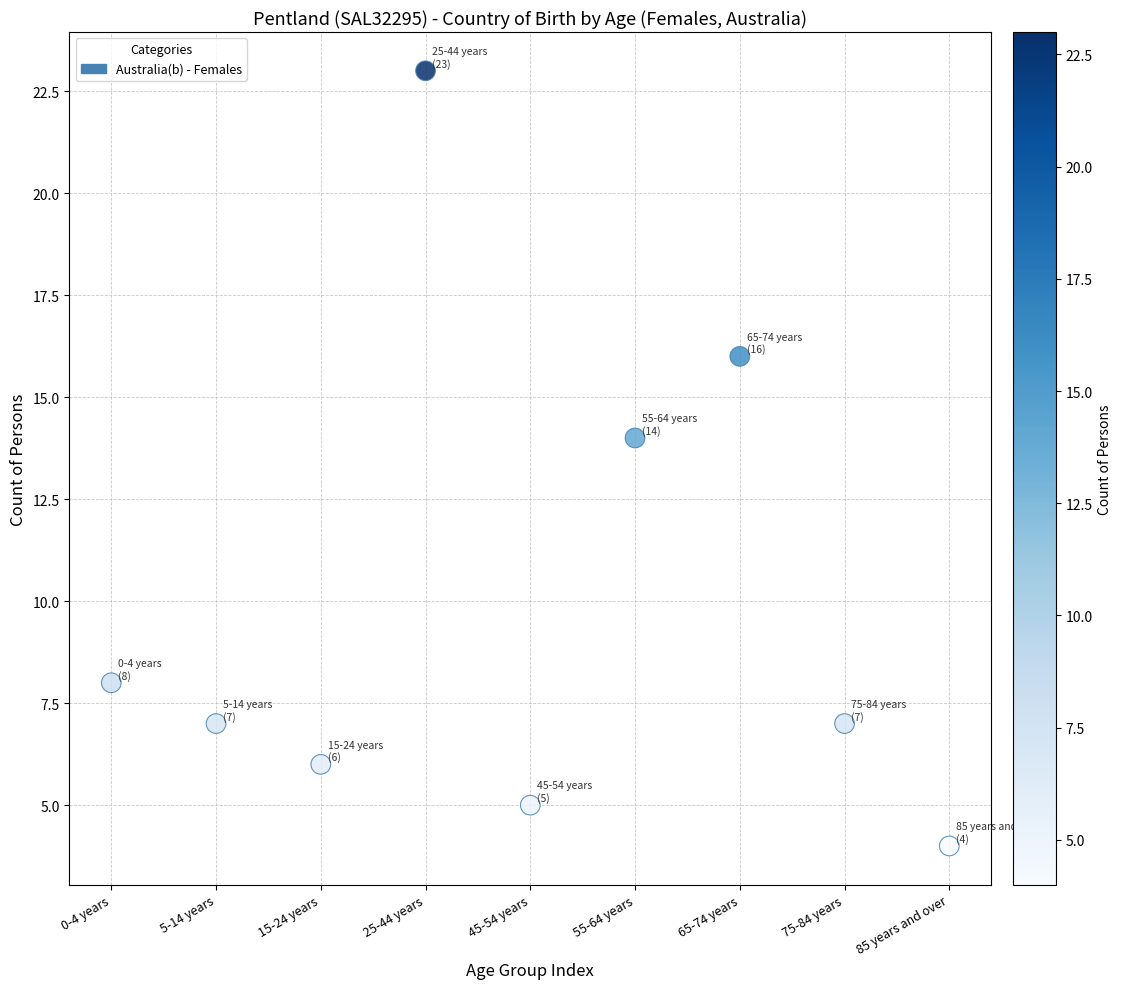

What Y value in the scatter plot is closest to 13?

14